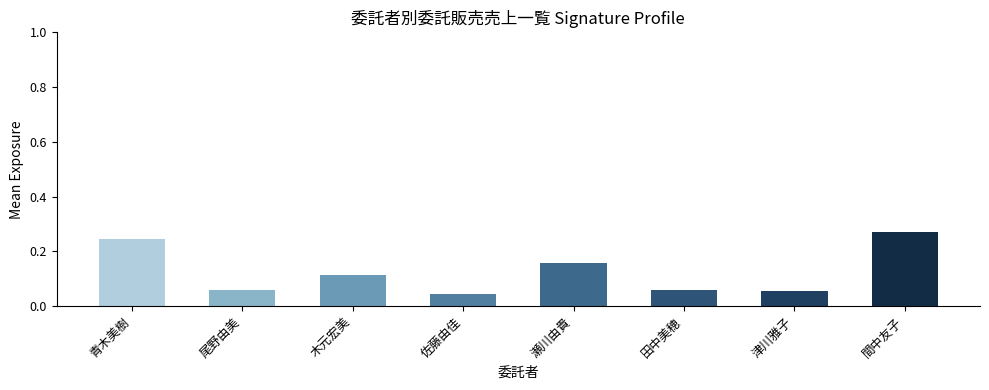

Count the number of categories in the chart.

8